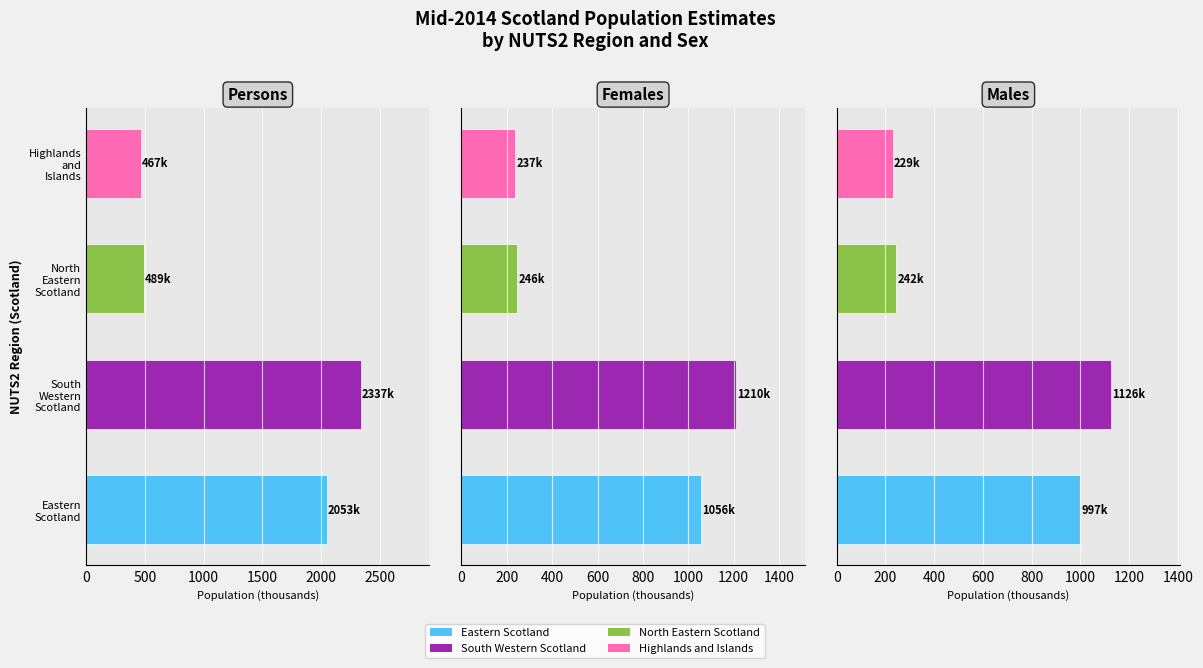

True or false: Persons has a value of 827.2 at Highlands and Islands.

False